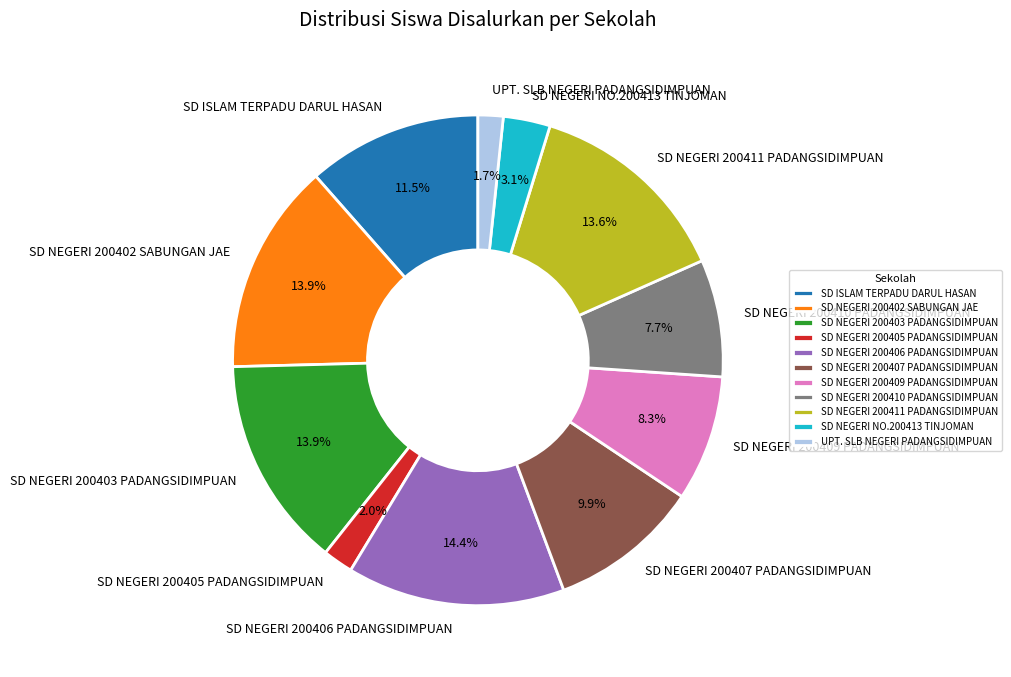

To the nearest percent, what is the average slice percentage?

9%